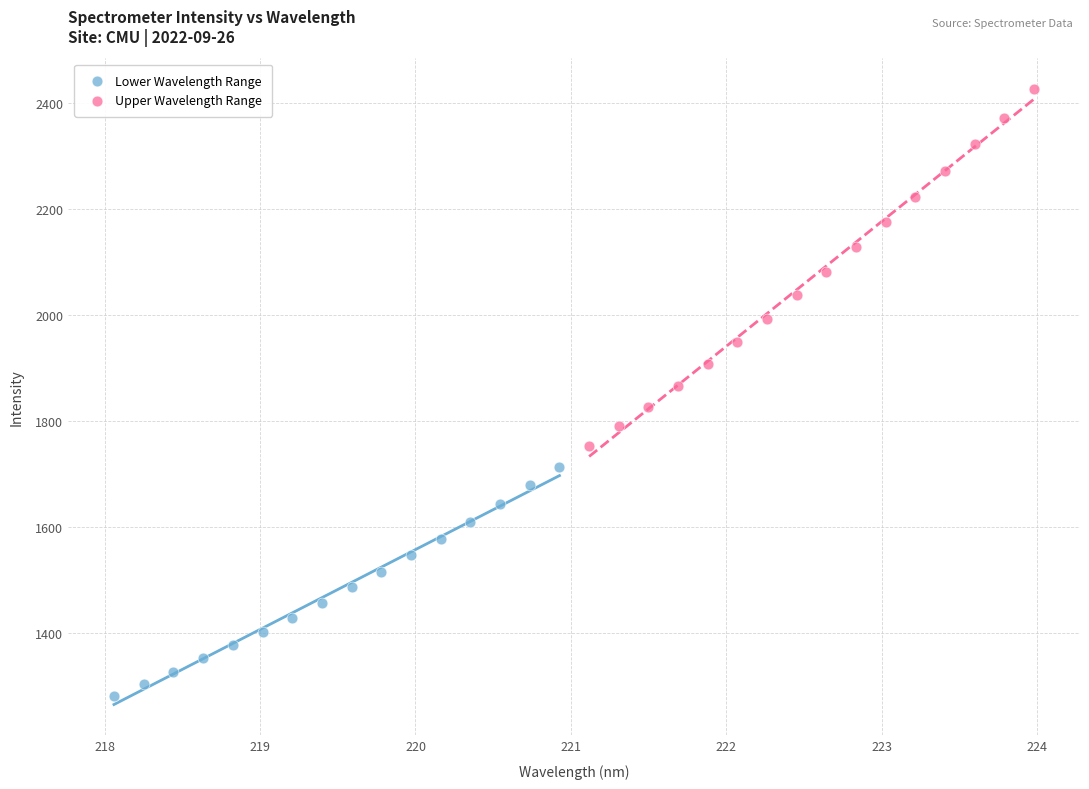

Which series has the widest spread of Y values?

Upper Wavelength Range